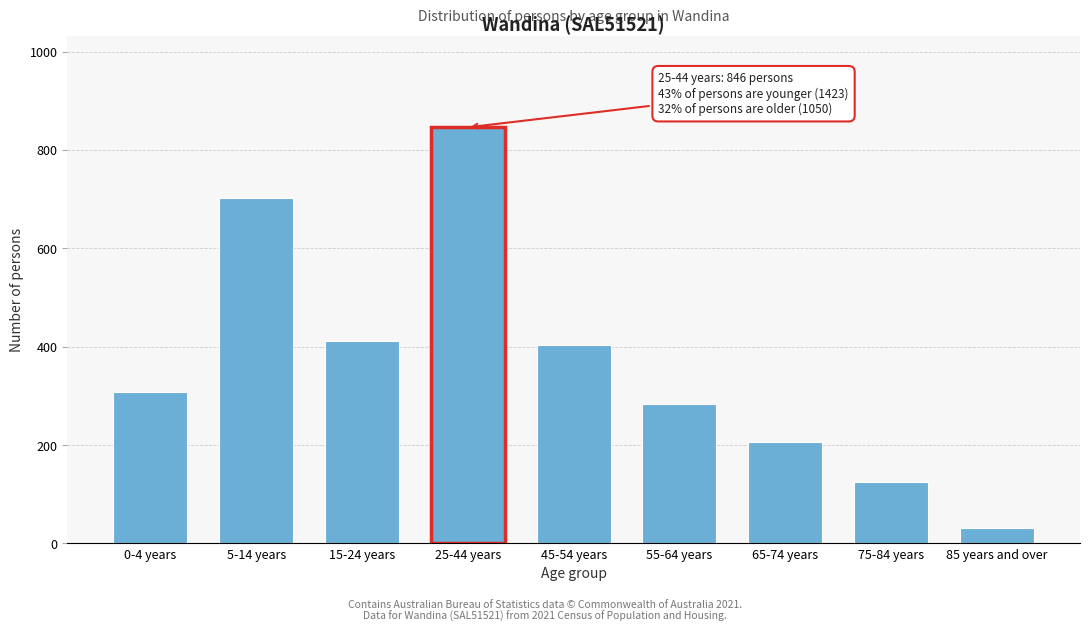

Reading left to right, transcribe all the data shown in this chart.

0-4 years=308	5-14 years=703	15-24 years=412	25-44 years=846	45-54 years=404	55-64 years=283	65-74 years=206	75-84 years=125	85 years and over=32